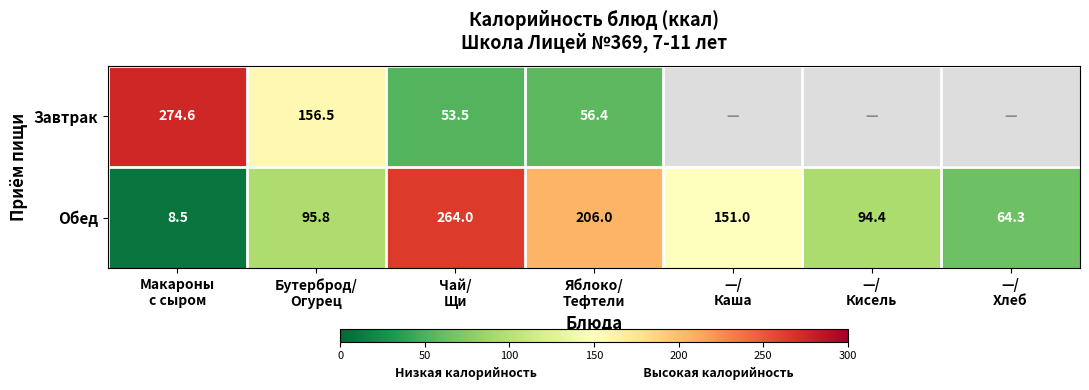

What is the difference between the second highest and second lowest values in the Обед series?

141.7